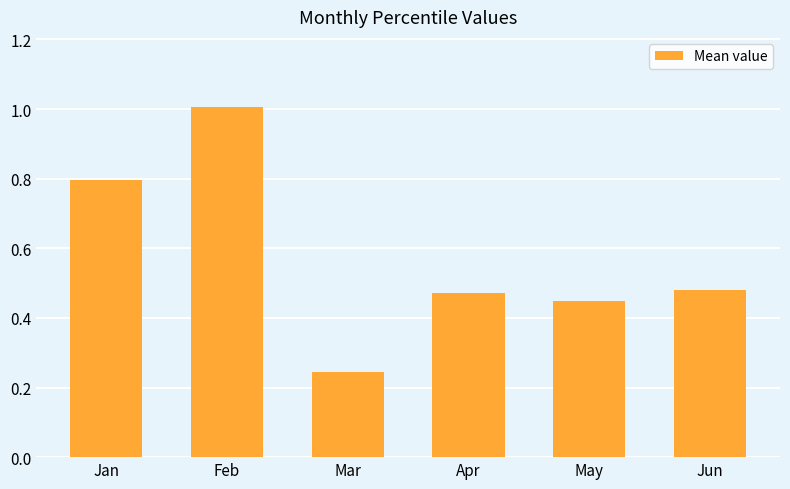

Between Mar and Apr, which is larger?

Apr